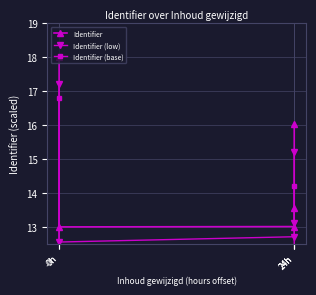

Which category has the lowest value in the Identifier (low) series?

-0h